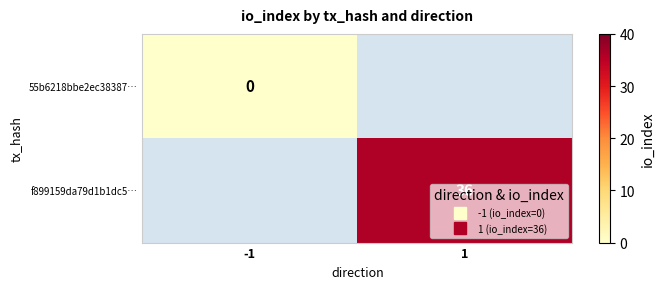

Rank the series by their maximum value, from lowest to highest.

55b6218bbe2ec38387…, f899159da79d1b1dc5…